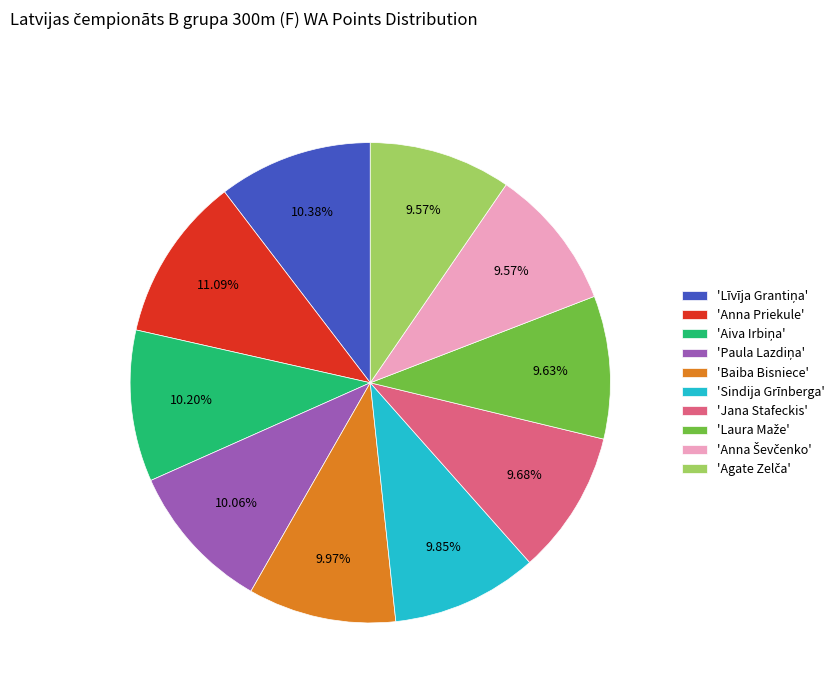

To the nearest percent, what is the difference between the largest and smallest slice percentages?

2%